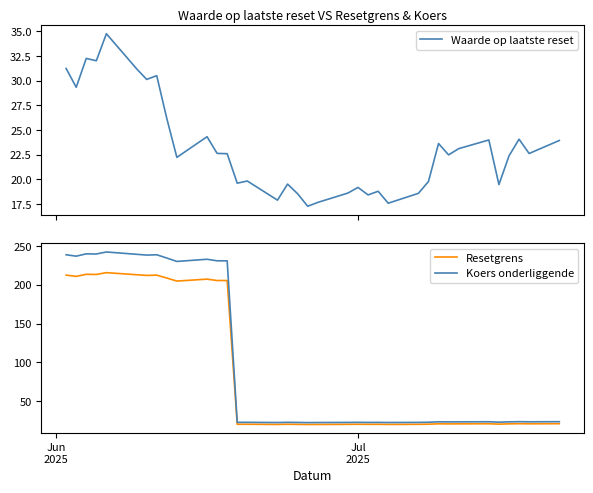

How many interior local peaks does the Waarde op laatste reset series have?

11